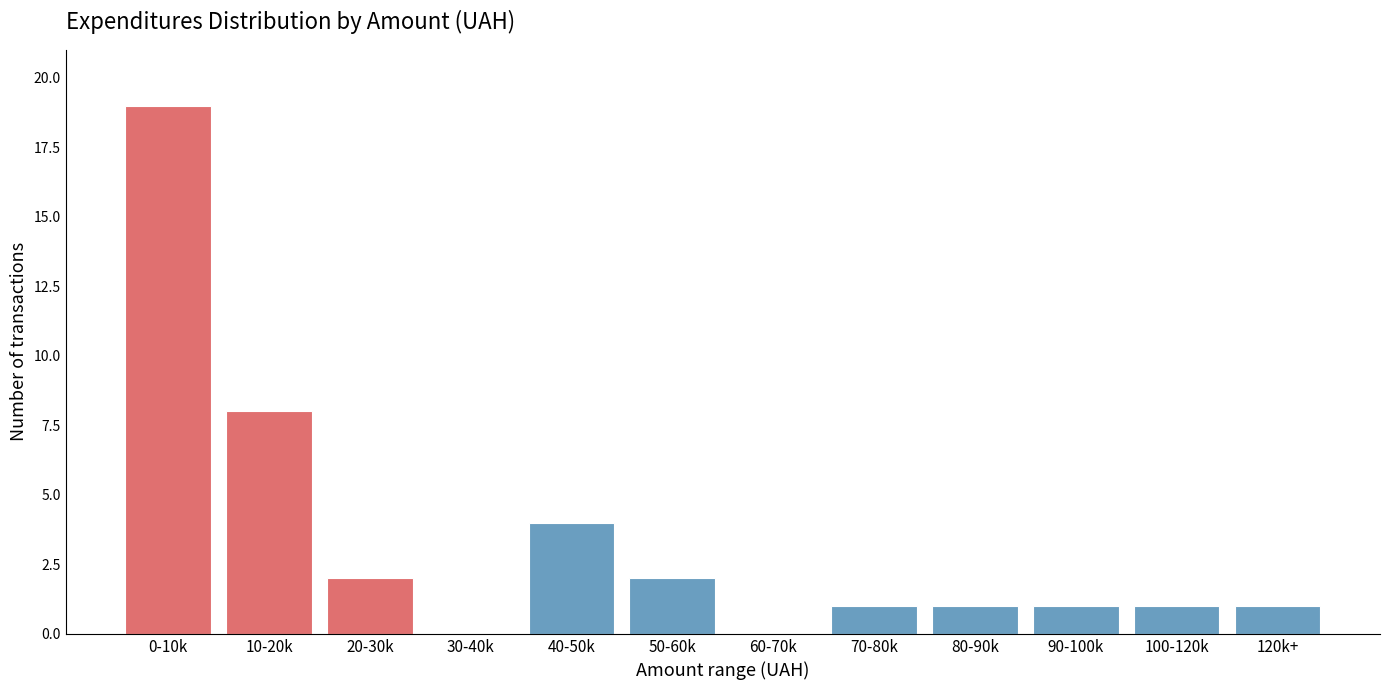

Reading right to left, extract all data points from this chart.

120k+=1	100-120k=1	90-100k=1	80-90k=1	70-80k=1	60-70k=0	50-60k=2	40-50k=4	30-40k=0	20-30k=2	10-20k=8	0-10k=19